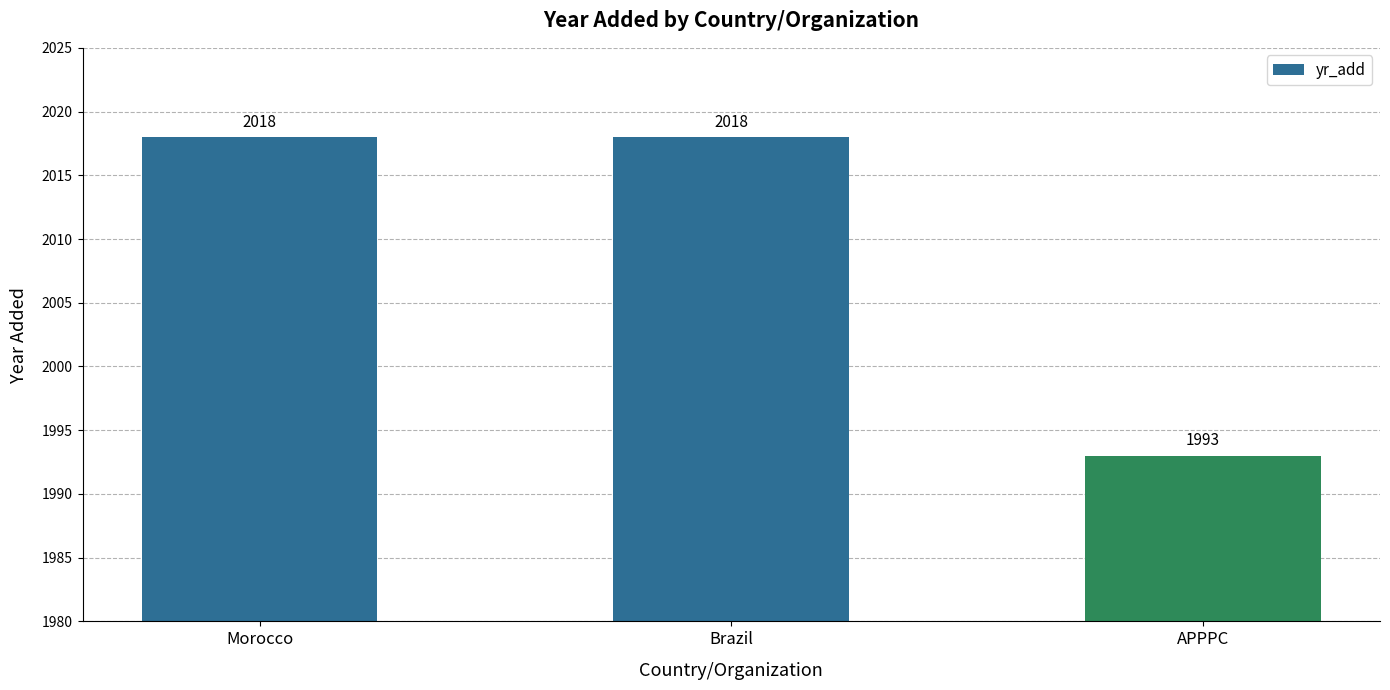

What is the label of the 1st bar from the right?

APPPC